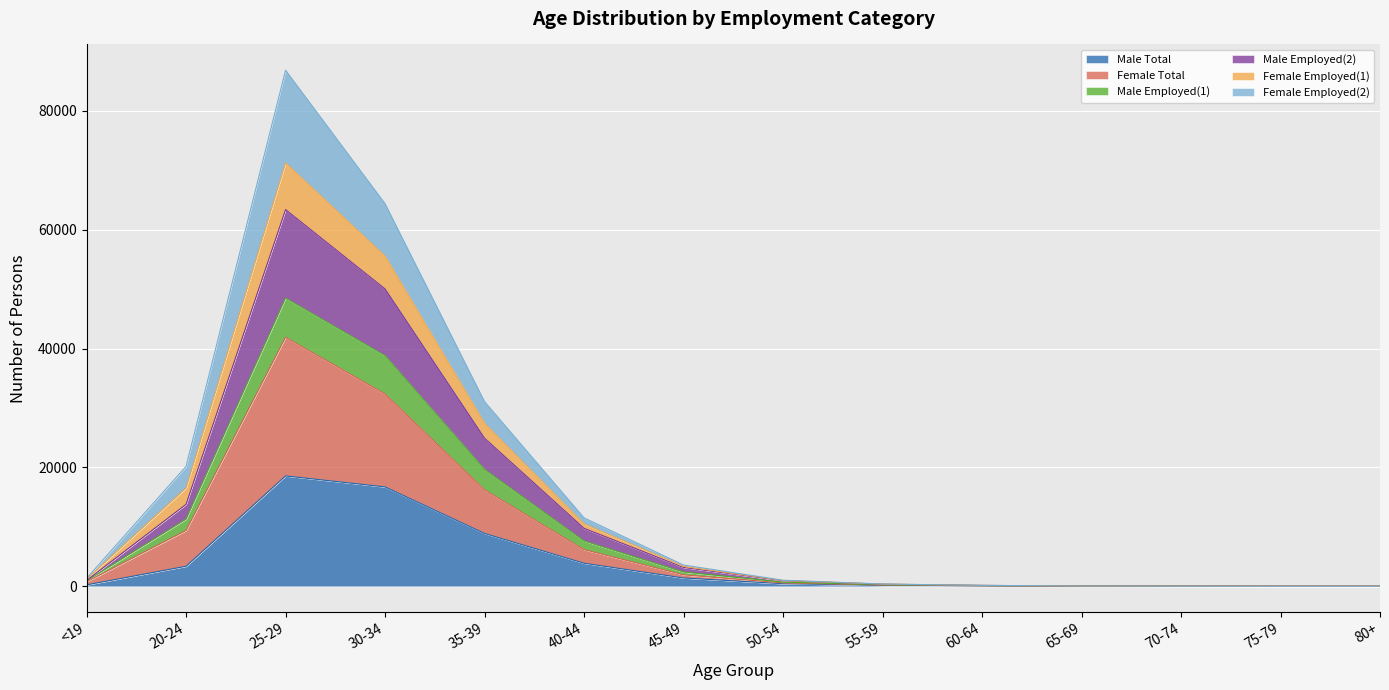

Which has a higher value, 20-24 or 60-64?

20-24